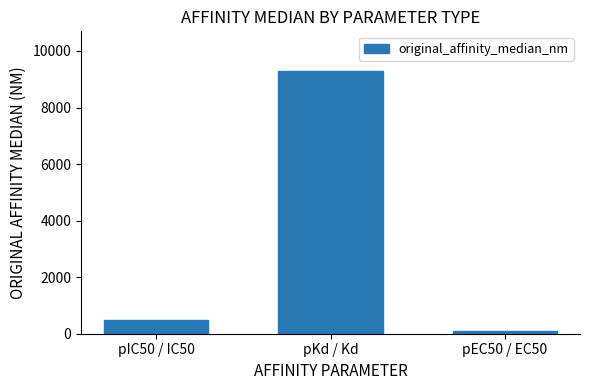

Which label corresponds to the largest value in the chart?

pKd / Kd